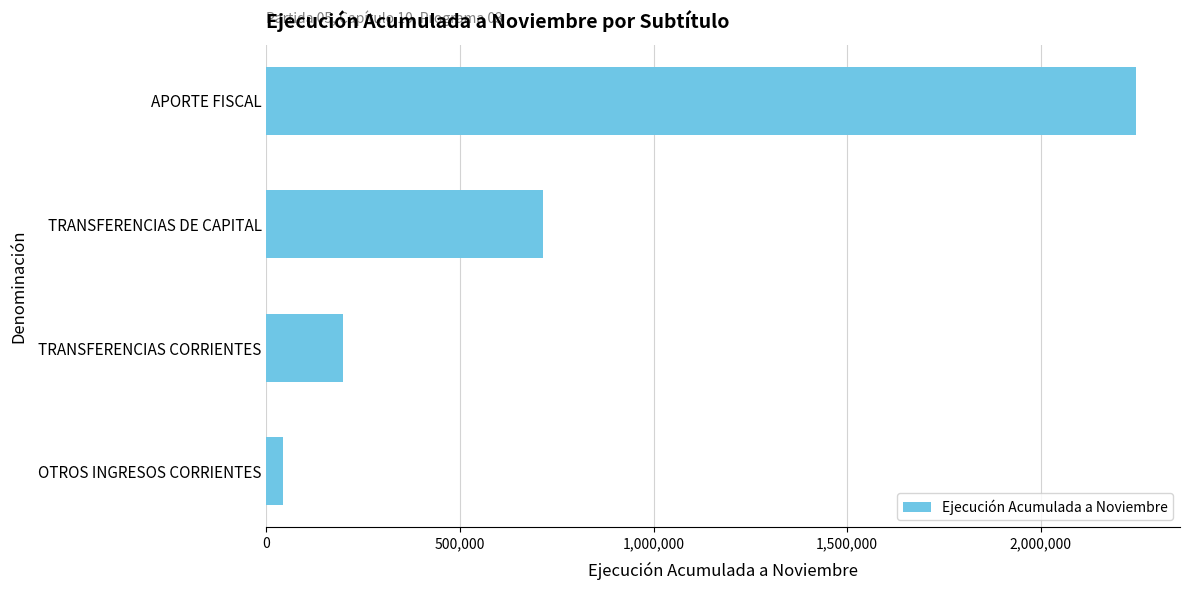

Does the chart contain stacked bars?

No